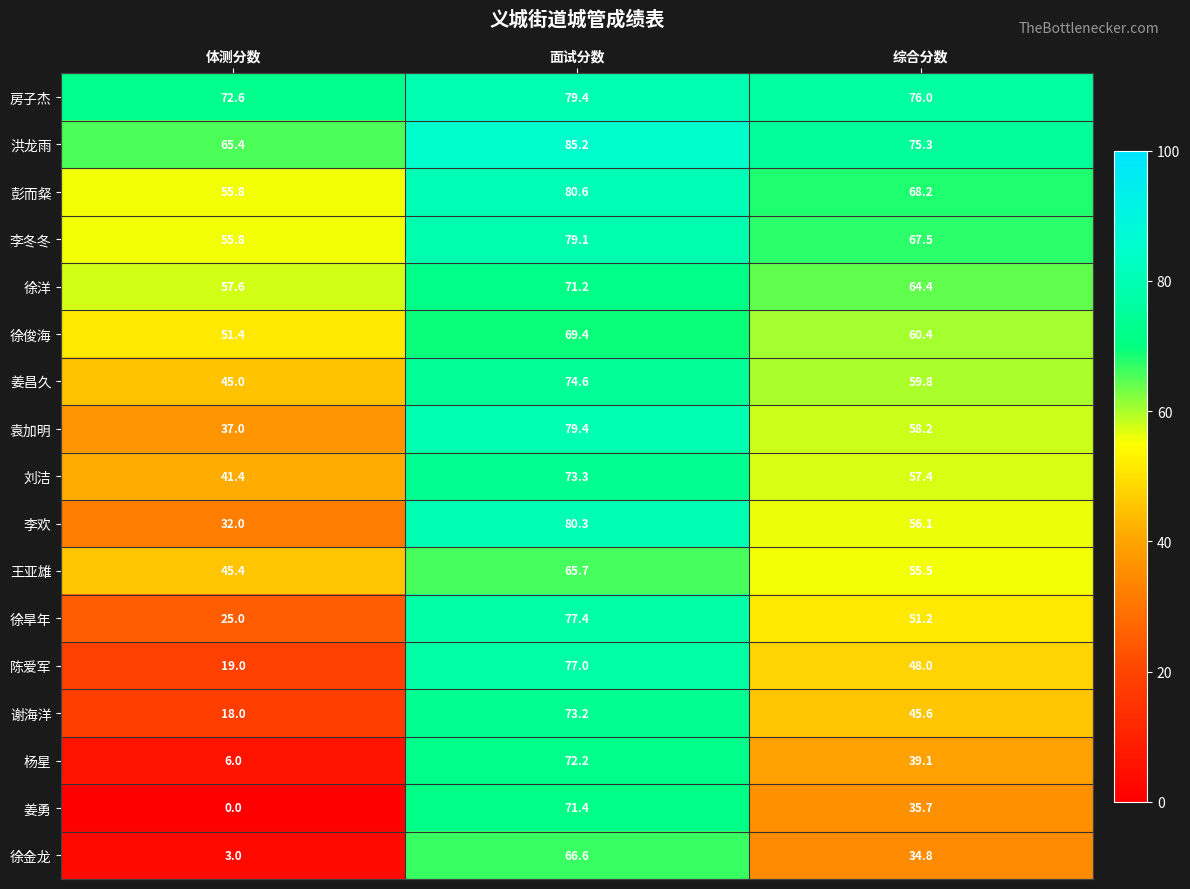

At which label does 徐洋 reach its peak?

面试分数